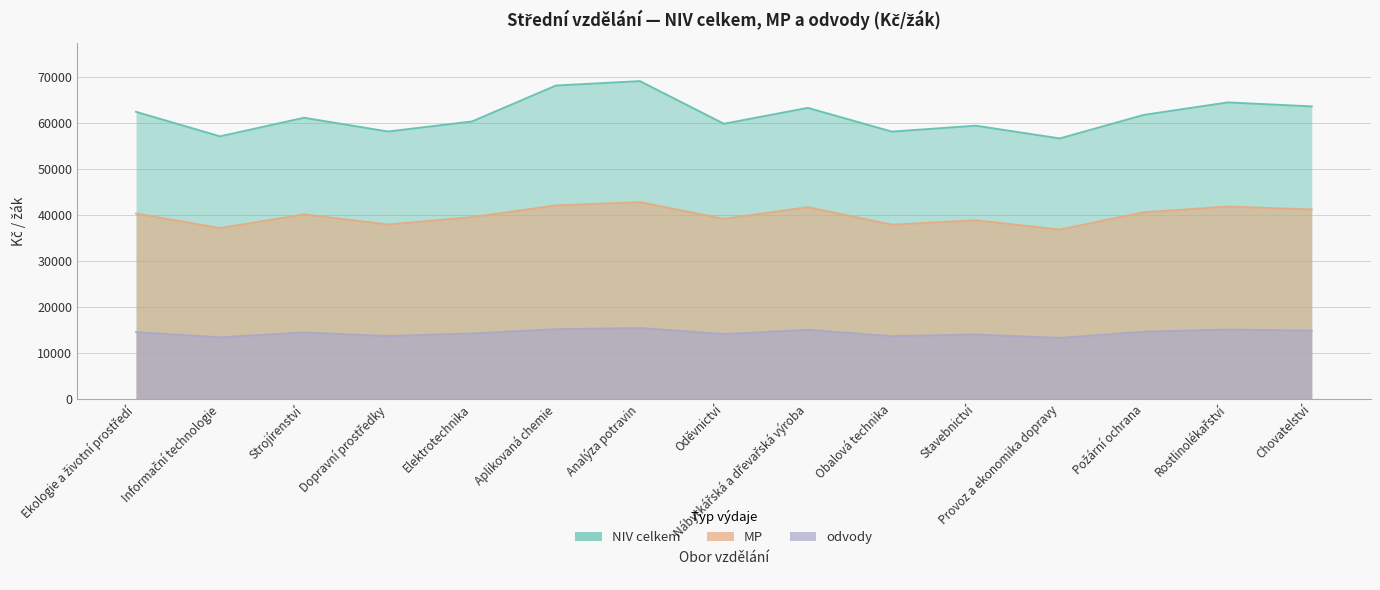

Rank the categories by NIV celkem value from highest to lowest.

Analýza potravin, Aplikovaná chemie, Rostlinolékařství, Chovatelství, Nábytkářská a dřevařská výroba, Ekologie a životní prostředí, Požární ochrana, Strojírenství, Elektrotechnika, Oděvnictví, Stavebnictví, Dopravní prostředky, Obalová technika, Informační technologie, Provoz a ekonomika dopravy